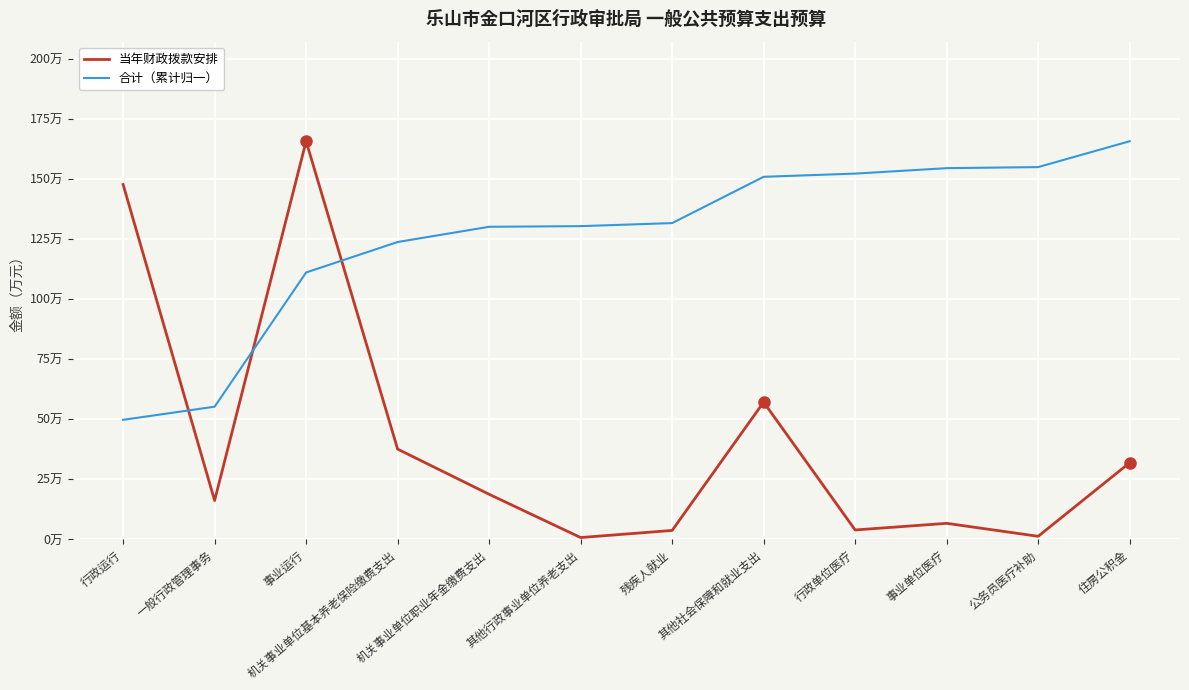

Between 事业运行 and 机关事业单位基本养老保险缴费支出, which series saw the biggest shift?

当年财政拨款安排